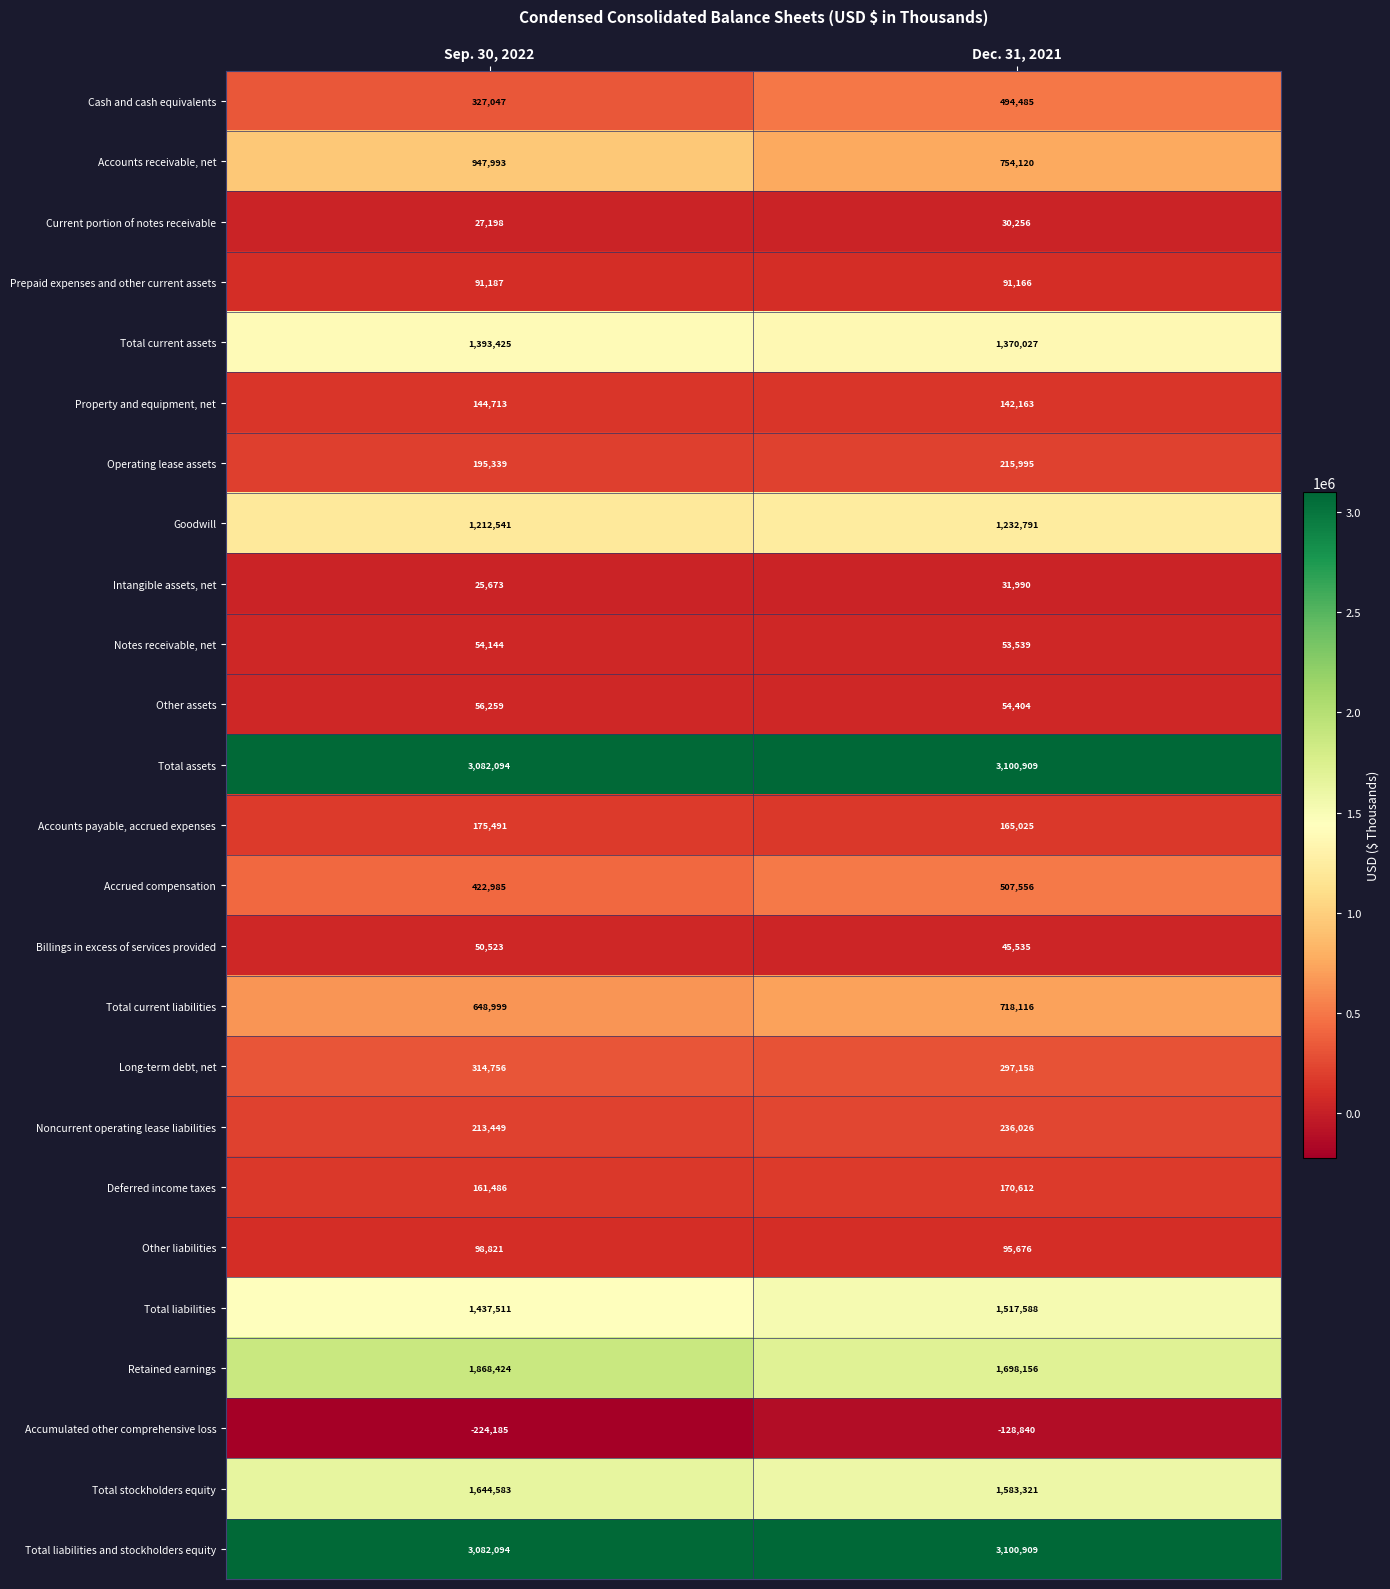

What is the difference between the maximum and minimum values in the Current portion of notes receivable series?

3058